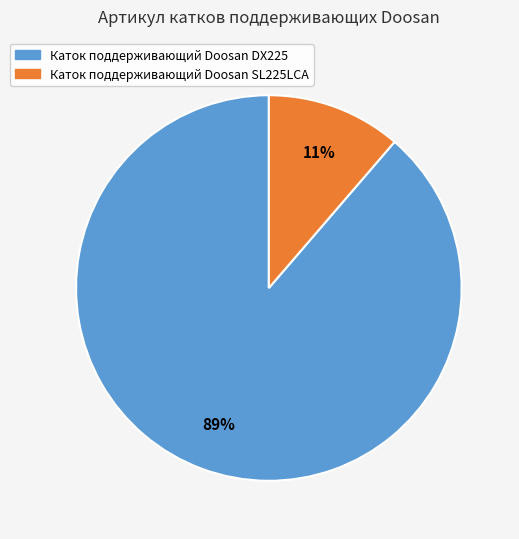

The Каток поддерживающий Doosan SL225LCA slice represents 11% of the pie. True or false?

True